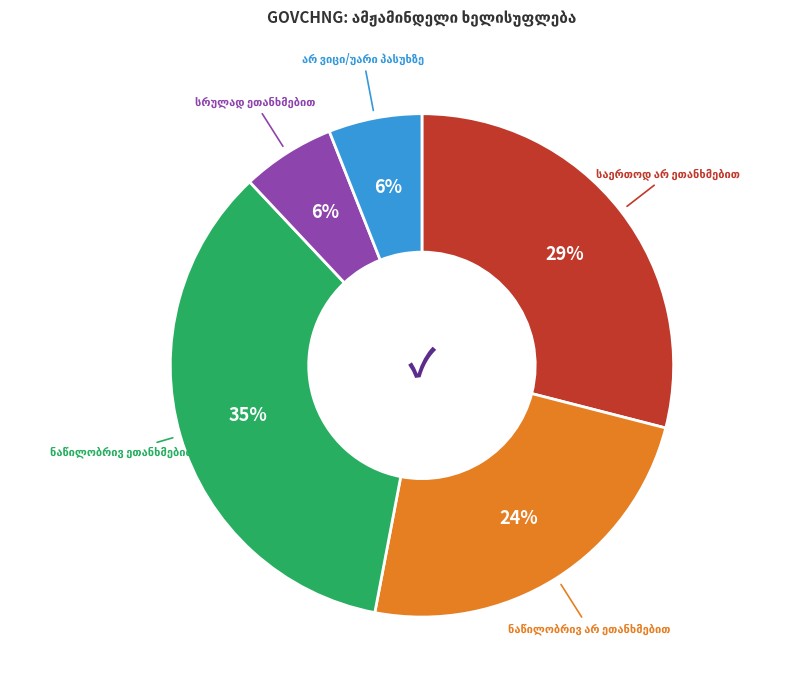

To the nearest percent, what is the average slice percentage?

20%